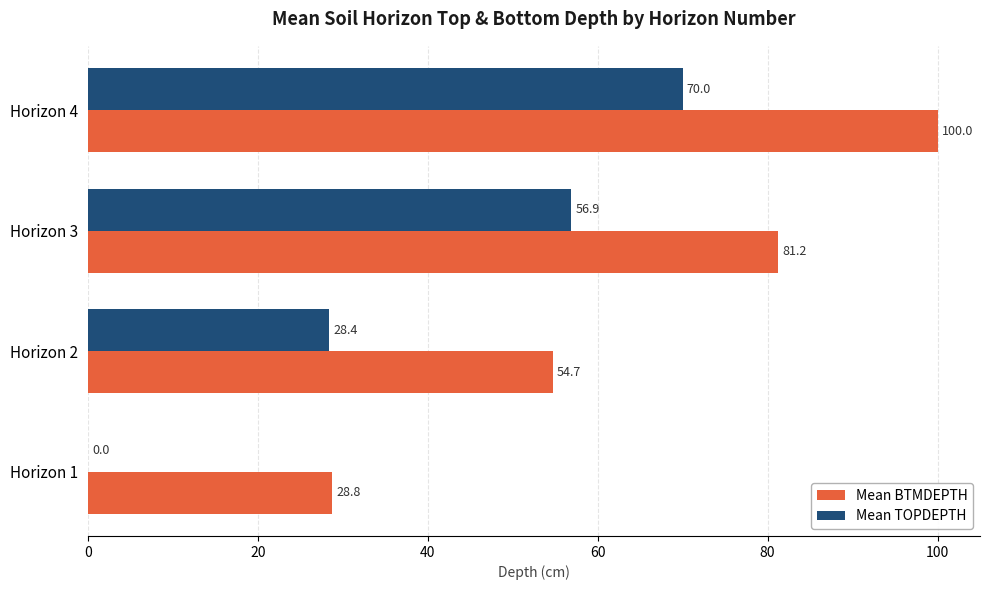

Between Horizon 1 and Horizon 4, which series saw the biggest shift?

Mean BTMDEPTH